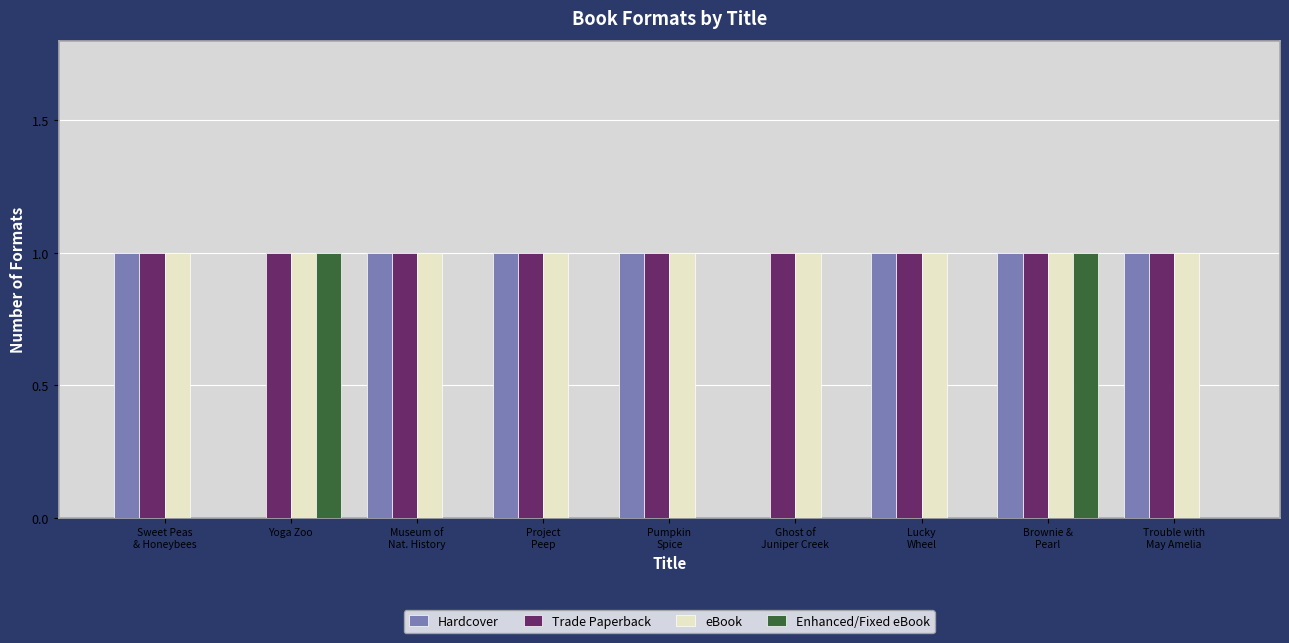

At which category is the sum across all series the highest?

Brownie &
Pearl